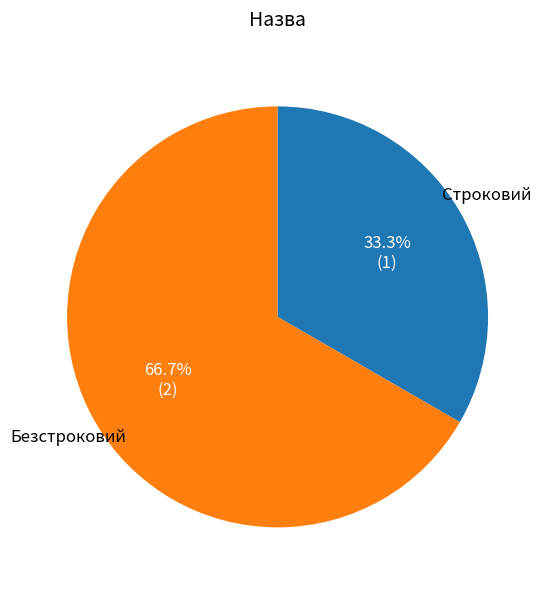

How many slices are in this pie chart?

2